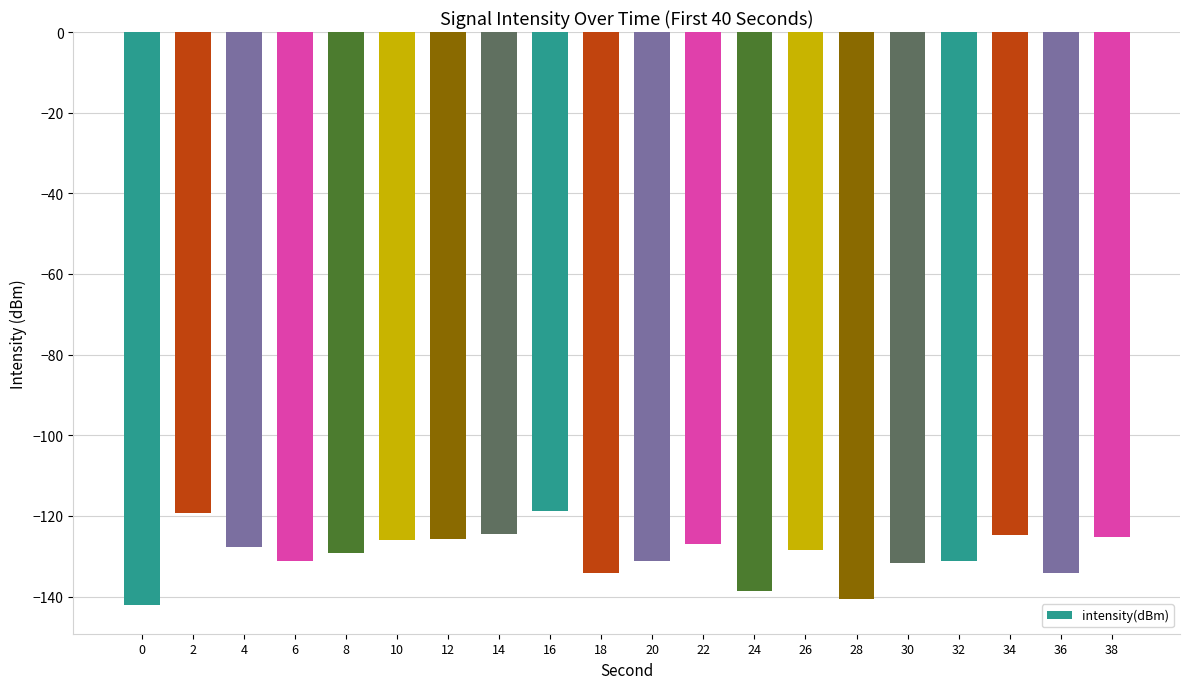

Does the chart contain stacked bars?

No